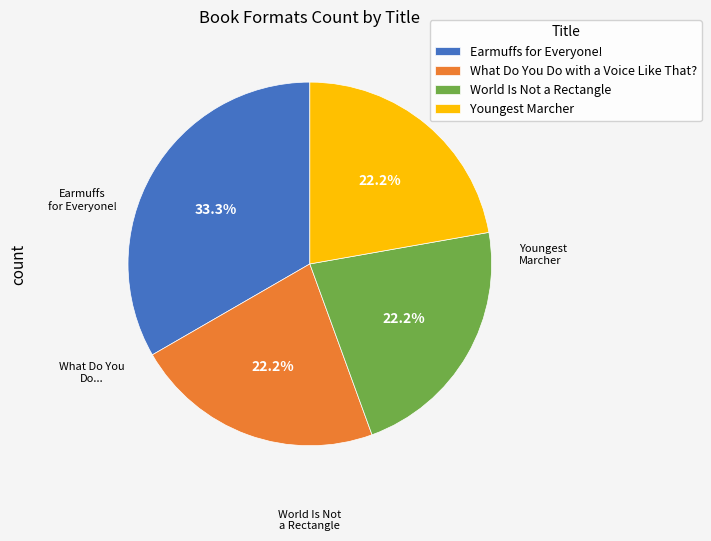

The Earmuffs for Everyone! slice represents 33% of the pie. True or false?

True